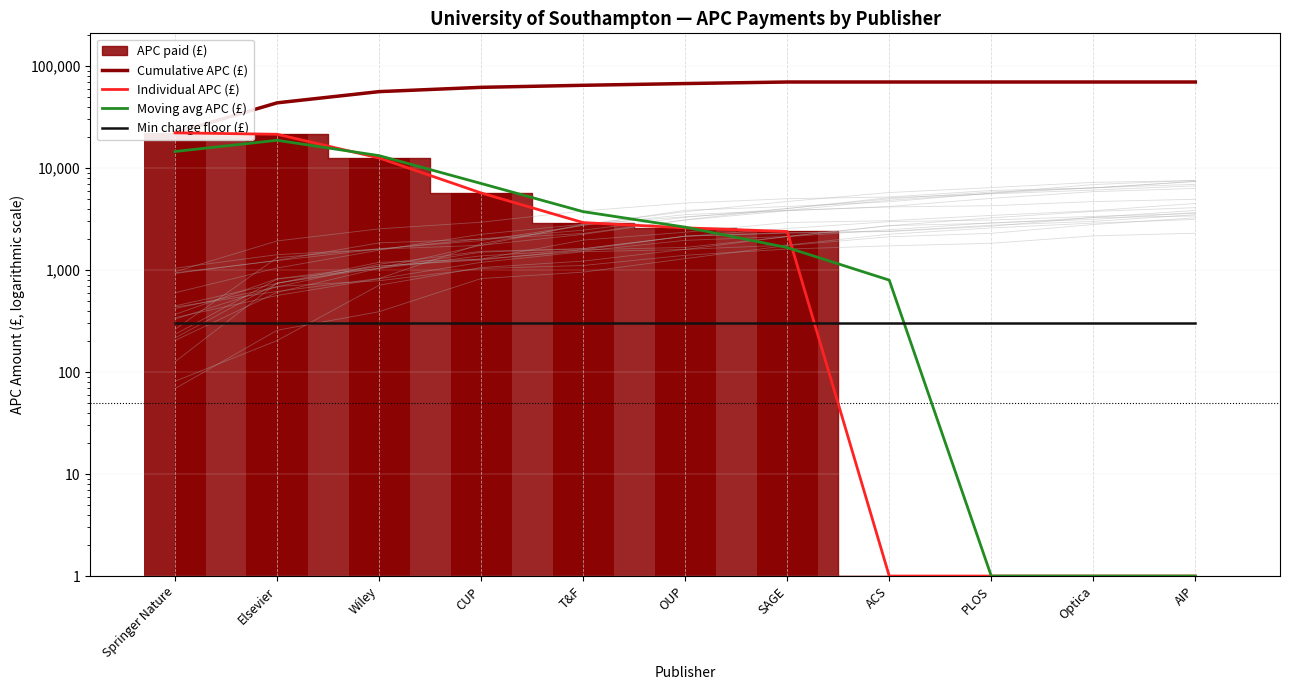

At which label does Individual APC (£) reach its minimum?

ACS